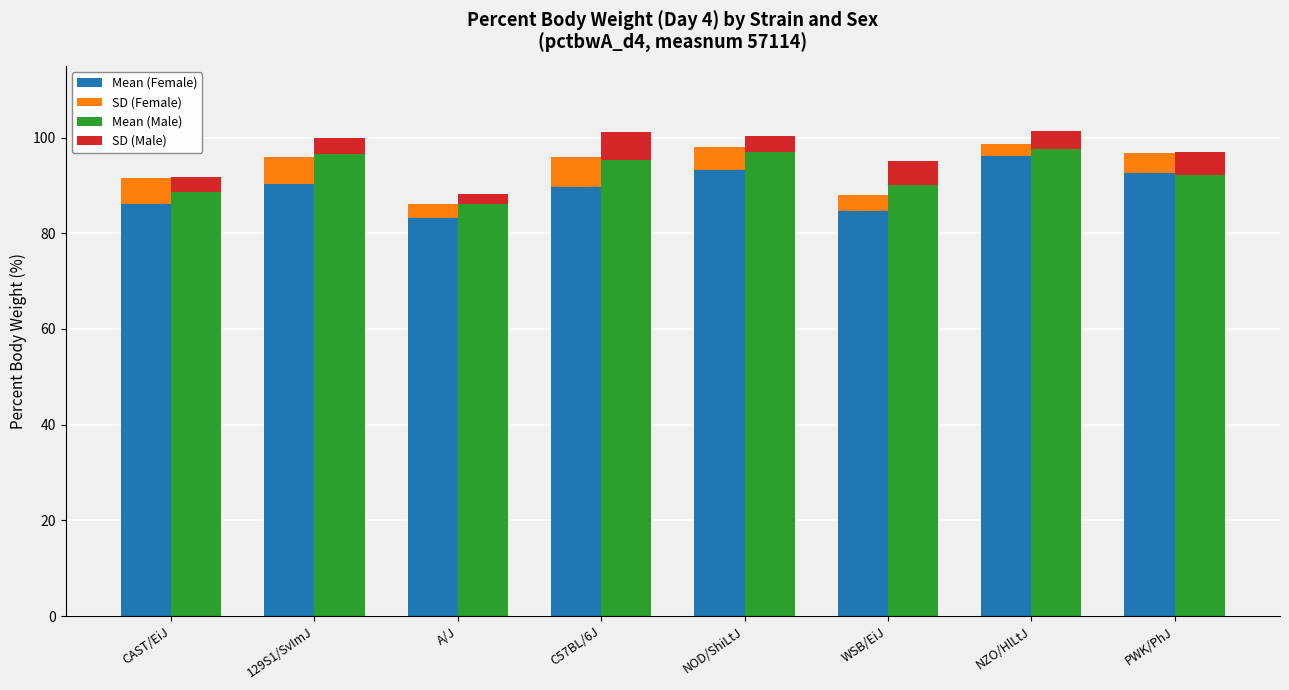

Which series has the largest range (max minus min)?

Mean (Female)